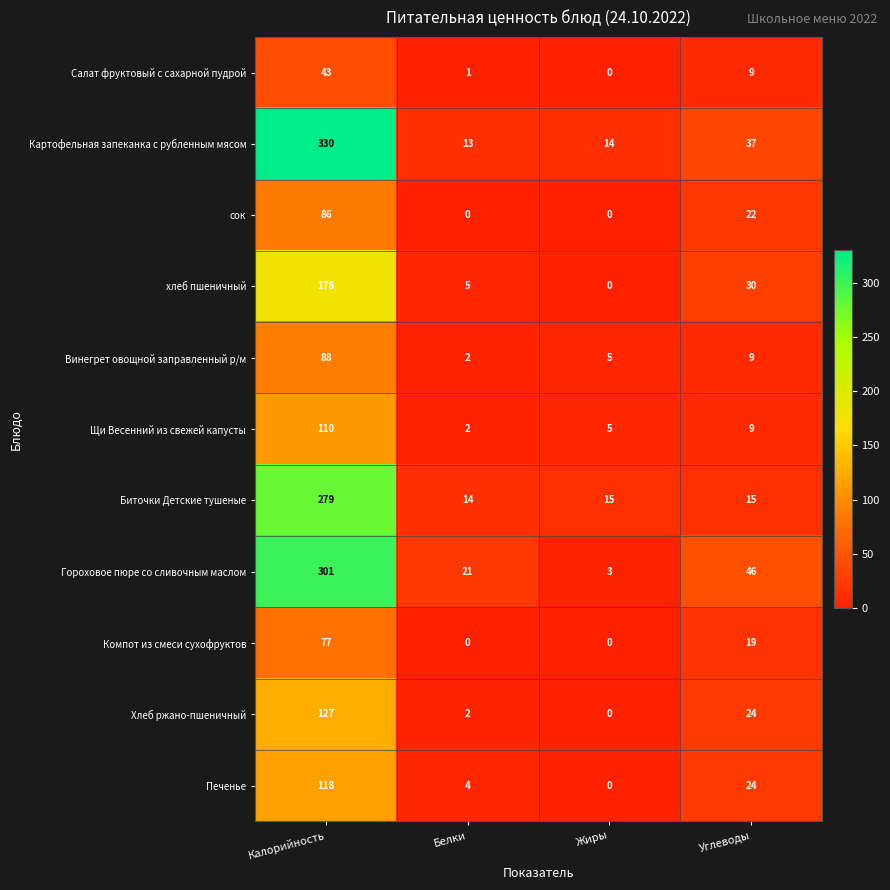

What is the spread (max minus min) of values at Углеводы?

37